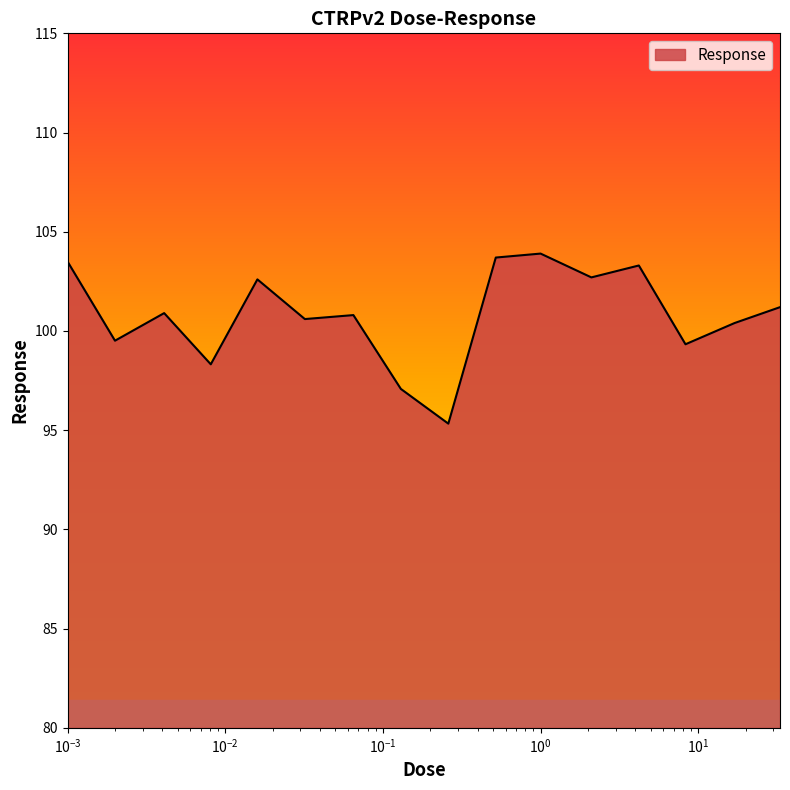

What is the difference between the maximum and minimum values?

8.6